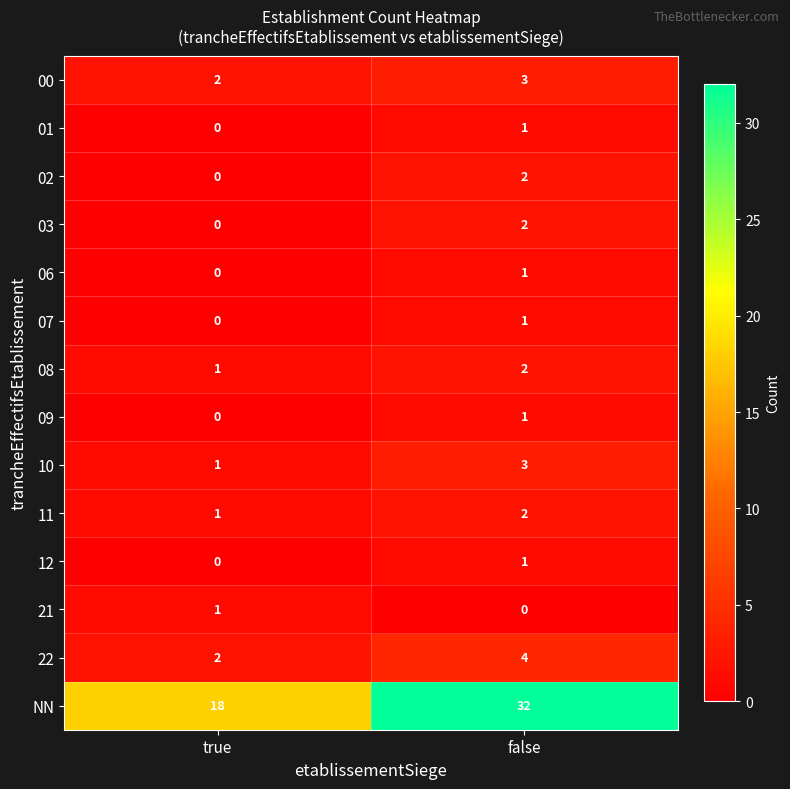

At which label does 08 reach its peak?

false